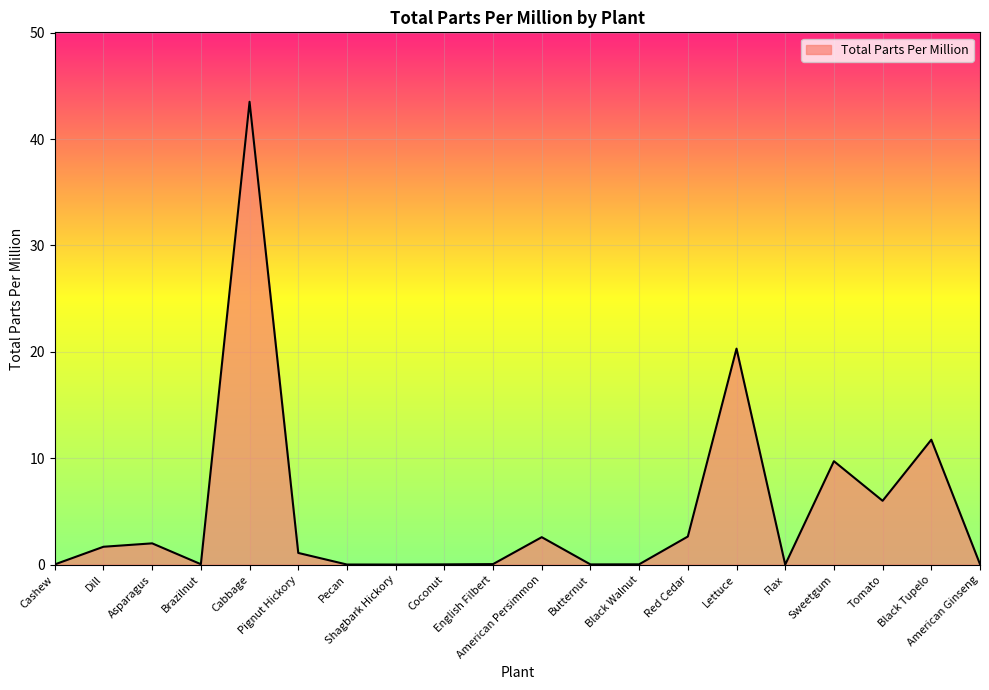

Reading right to left, what are all the values shown in this chart?

American Ginseng=0.0	Black Tupelo=11.7	Tomato=6.0	Sweetgum=9.7	Flax=0.0	Lettuce=20.3	Red Cedar=2.6	Black Walnut=0.0	Butternut=0.0	American Persimmon=2.6	English Filbert=0.0	Coconut=0.0	Shagbark Hickory=0.0	Pecan=0.0	Pignut Hickory=1.1	Cabbage=43.5	Brazilnut=0.0	Asparagus=2.0	Dill=1.7	Cashew=0.0